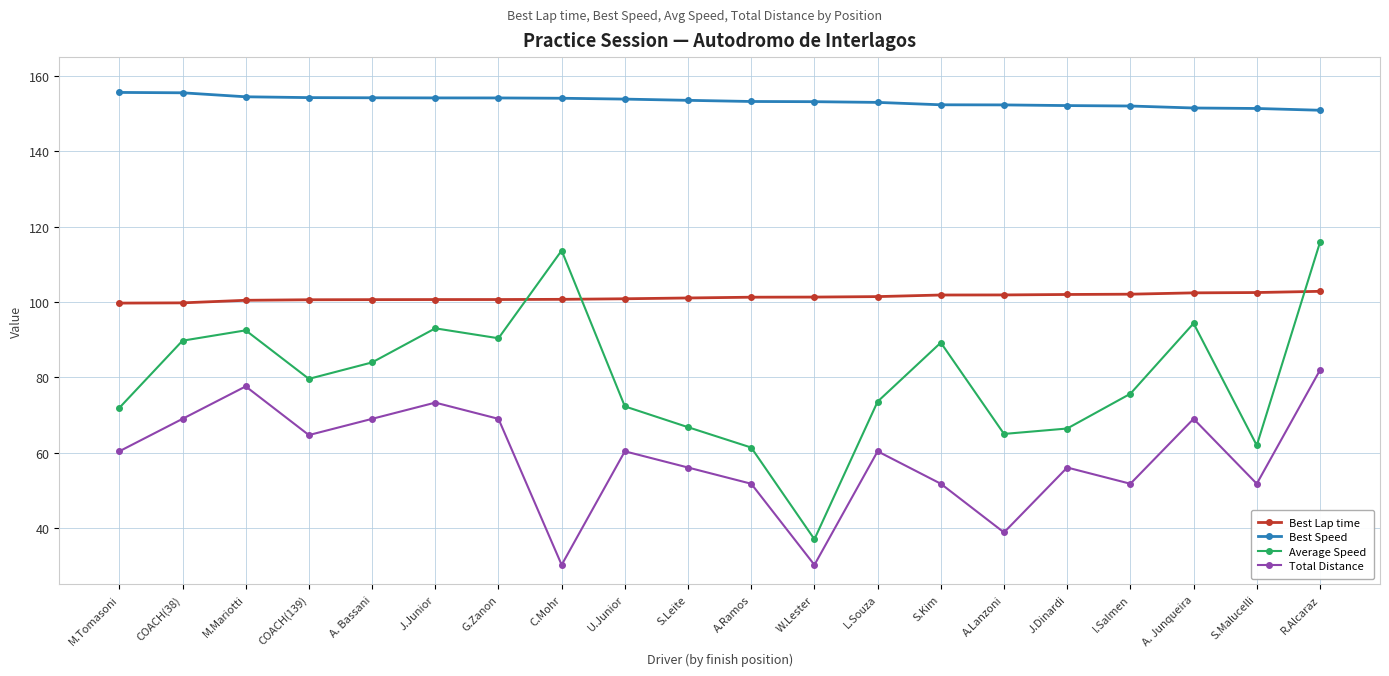

At which label does Best Speed first exceed 153?

M.Tomasoni